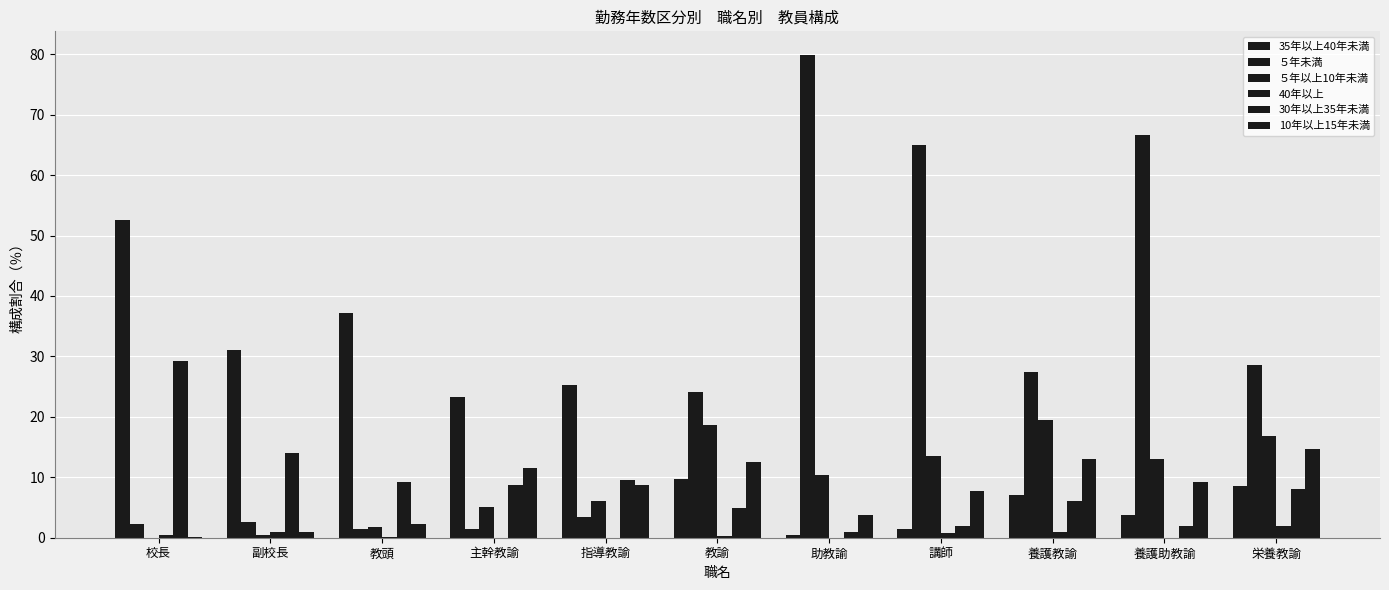

Which series has the largest total across all categories?

５年未満